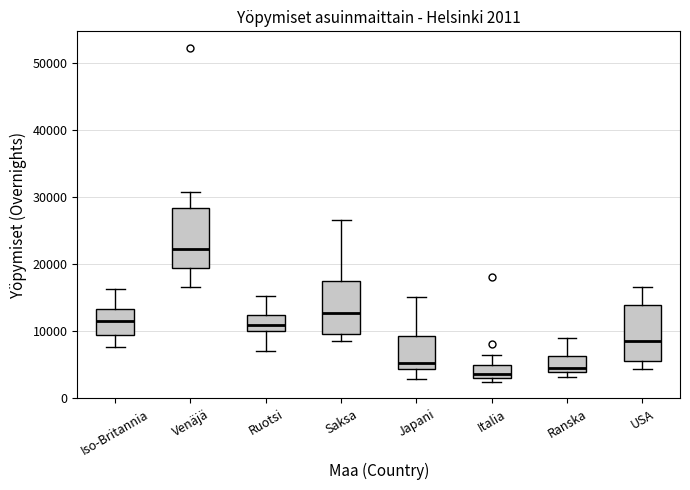

Which box has the highest median line?

Venäjä